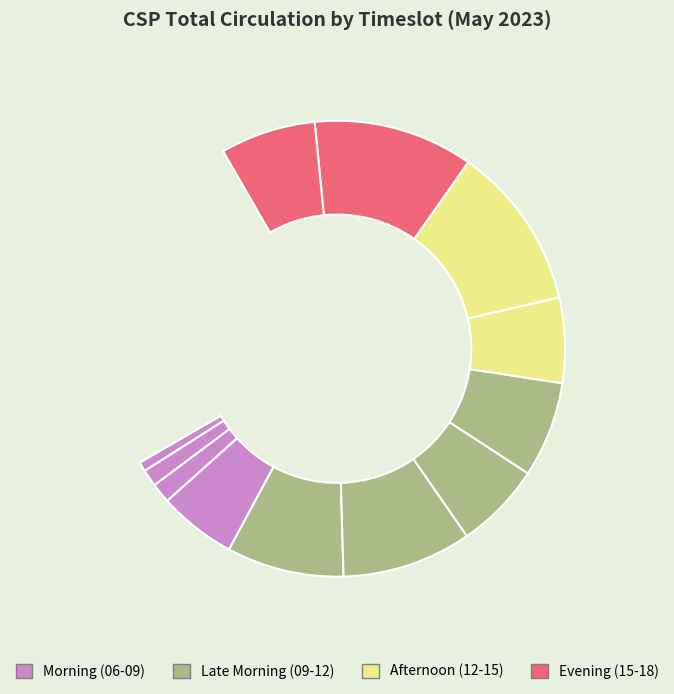

Rank the categories by value from lowest to highest.

06:00-07:00, 07:00-08:00, 08:00-09:00, 09:00-10:00, 14:00-15:00, 12:00-13:00, 17:00-18:00, 13:00-14:00, 10:00-11:00, 11:00-12:00, 16:00-17:00, 15:00-16:00